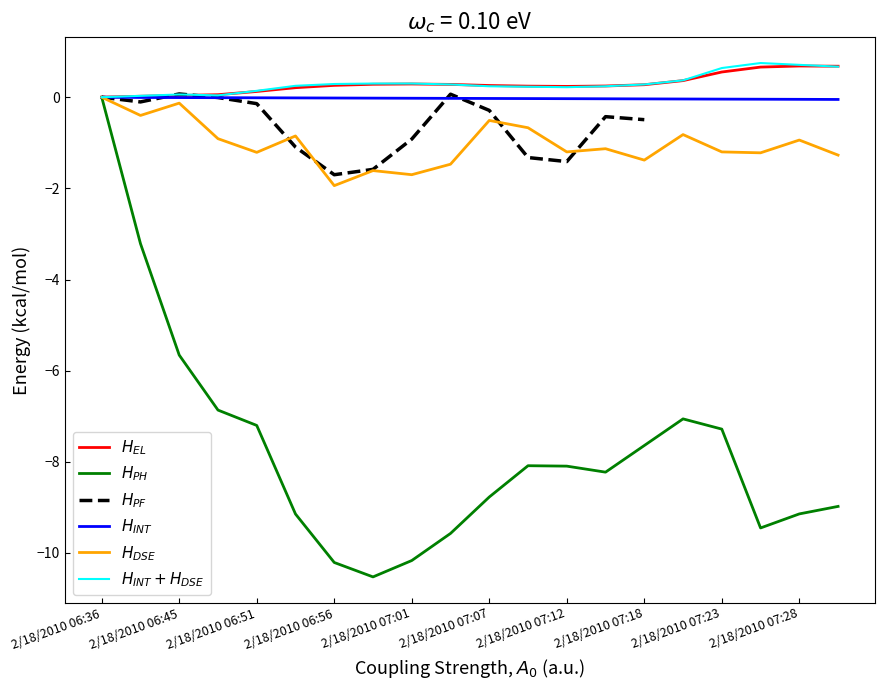

At which category does $H_{DSE}$ reach its first local peak?

2/18/2010 06:45